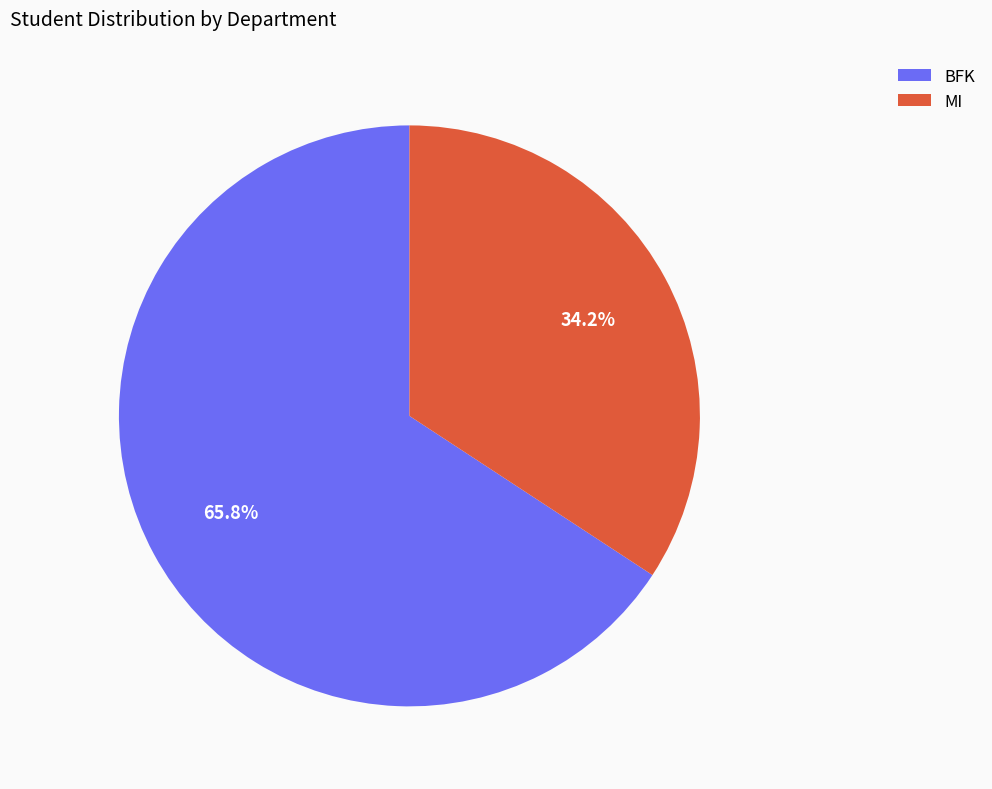

To the nearest percent, what is the difference between the largest and smallest slice percentages?

32%